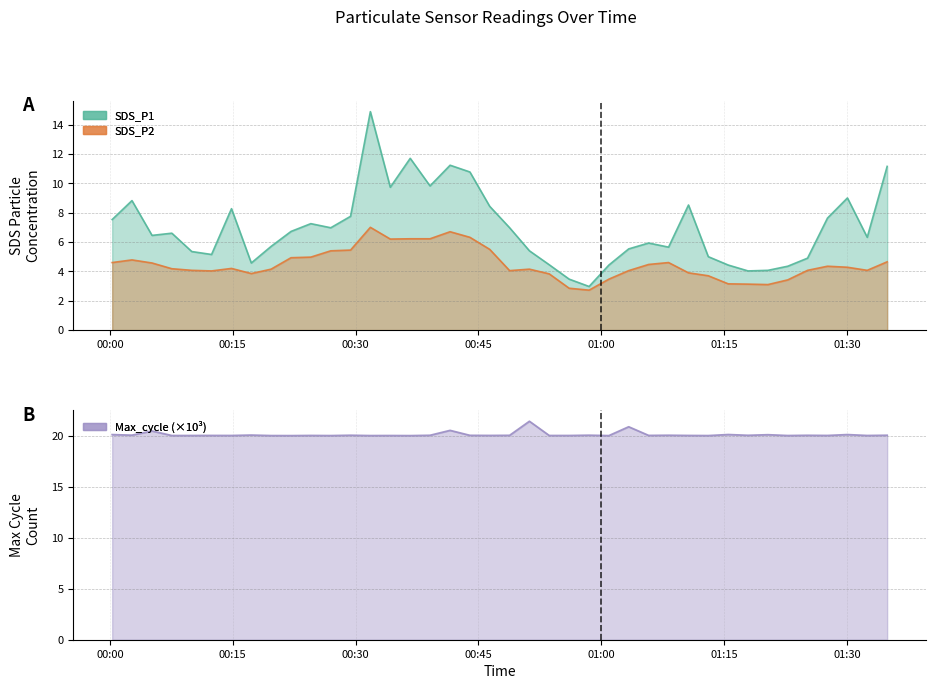

How many values in the SDS_P2 series exceed 4?

29